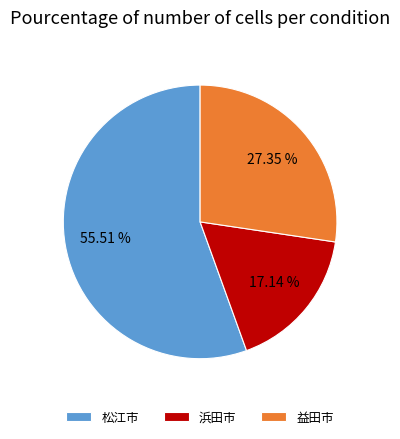

What percentage do 浜田市 and 益田市 together represent?

44.5%